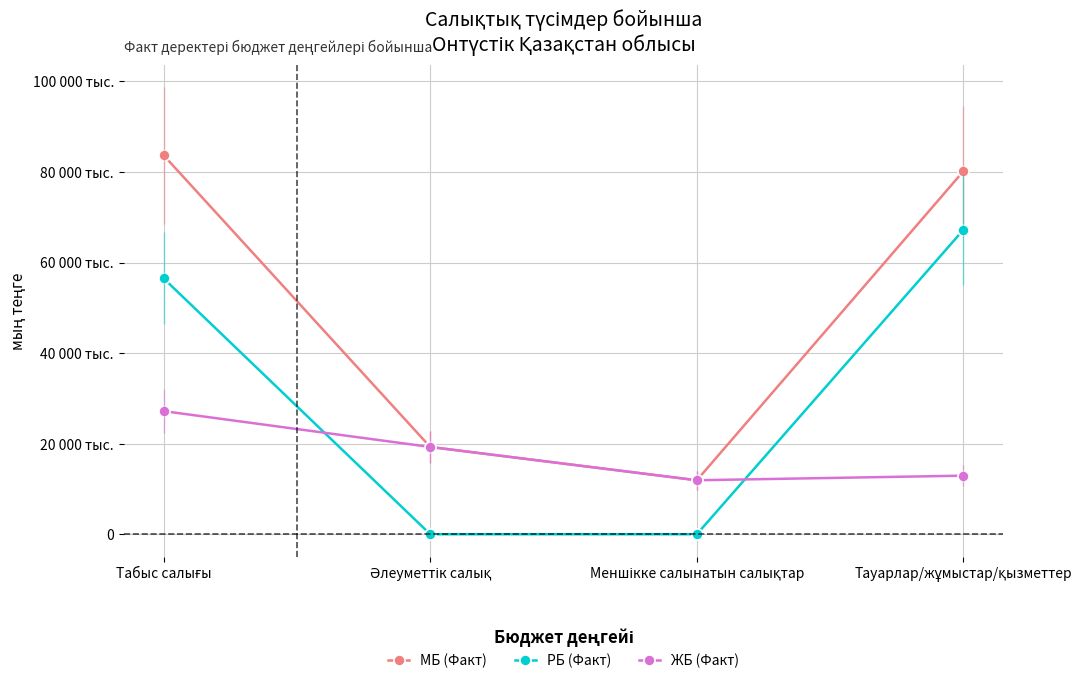

The РБ (Факт) series shows 22245610 at Әлеуметтік салық. True or false?

False